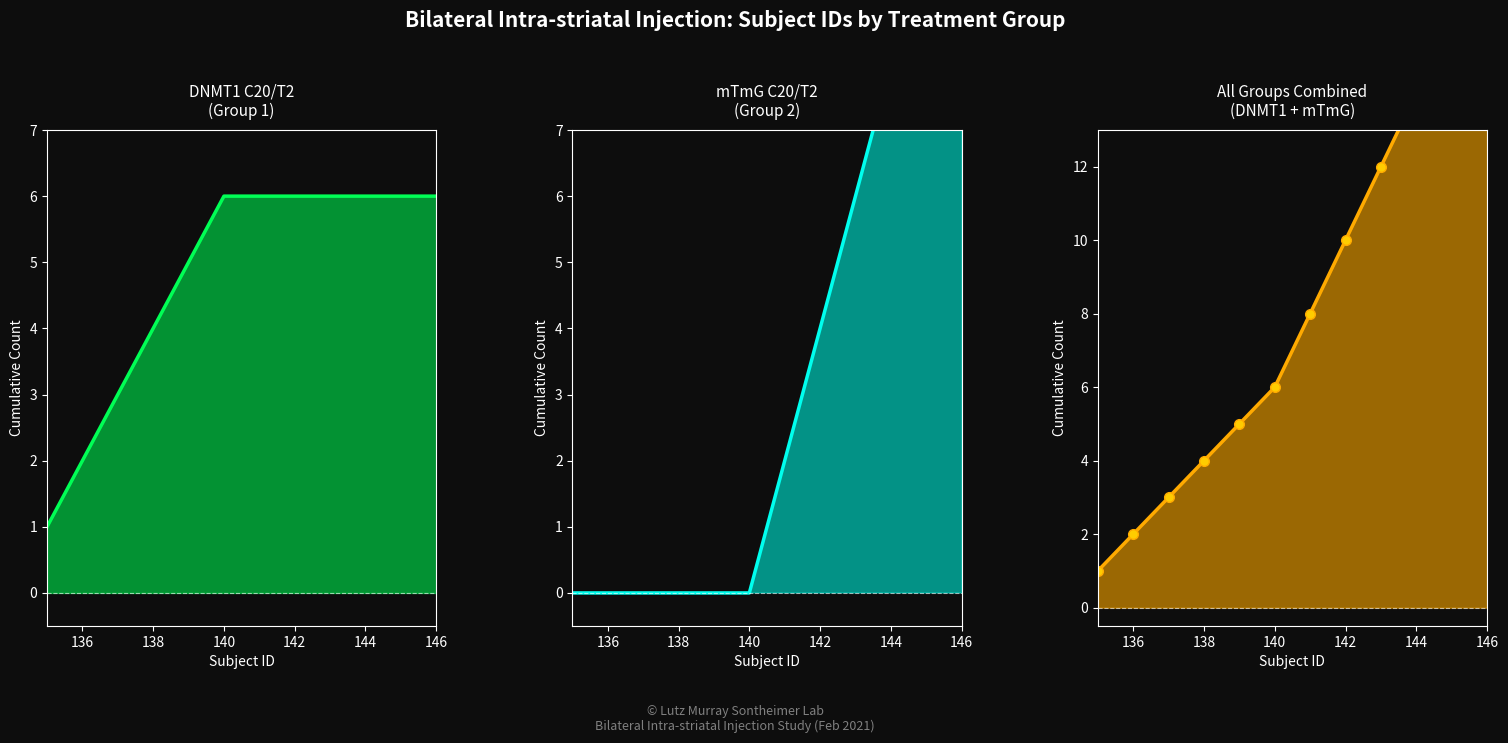

True or false: DNMT1 C20/T2 and mTmG C20/T2 cross at least once.

False